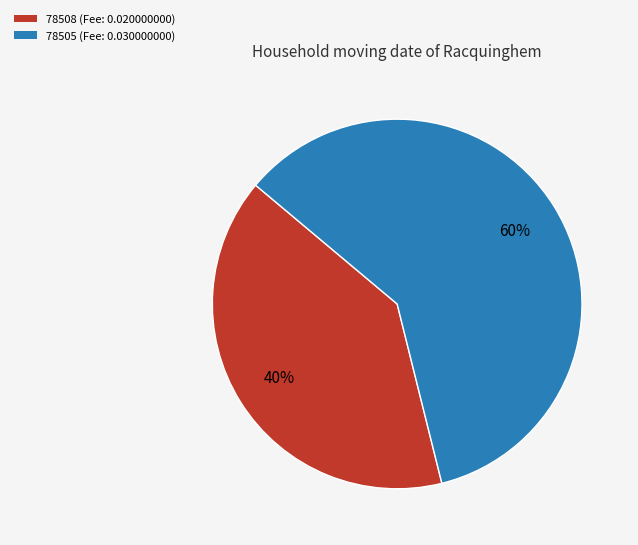

What is the largest slice in the pie chart?

78505